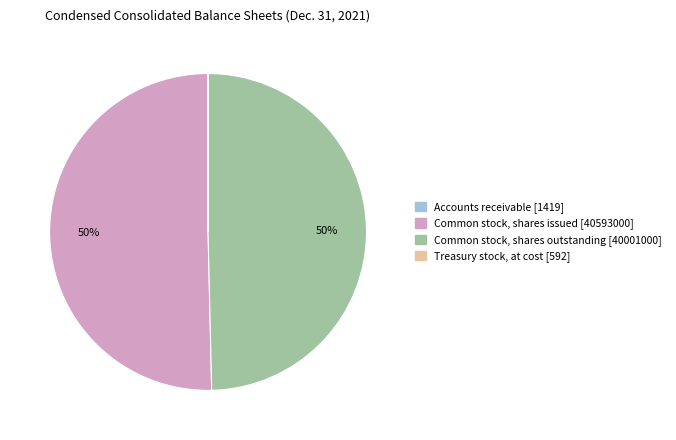

True or false: Common stock, shares issued [40593000] accounts for 50% of the total.

True